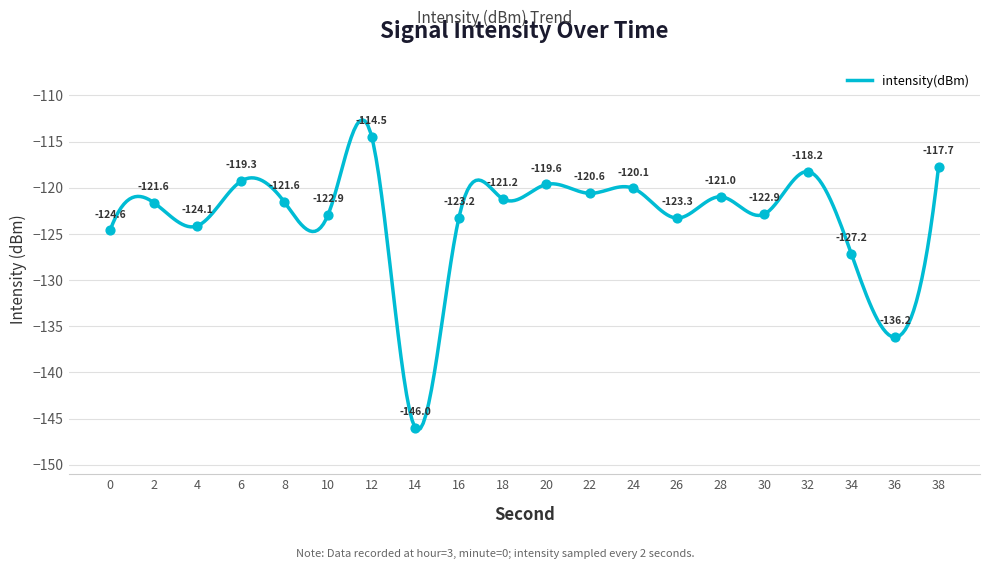

What is the change in value from 30 to 36?

-13.3